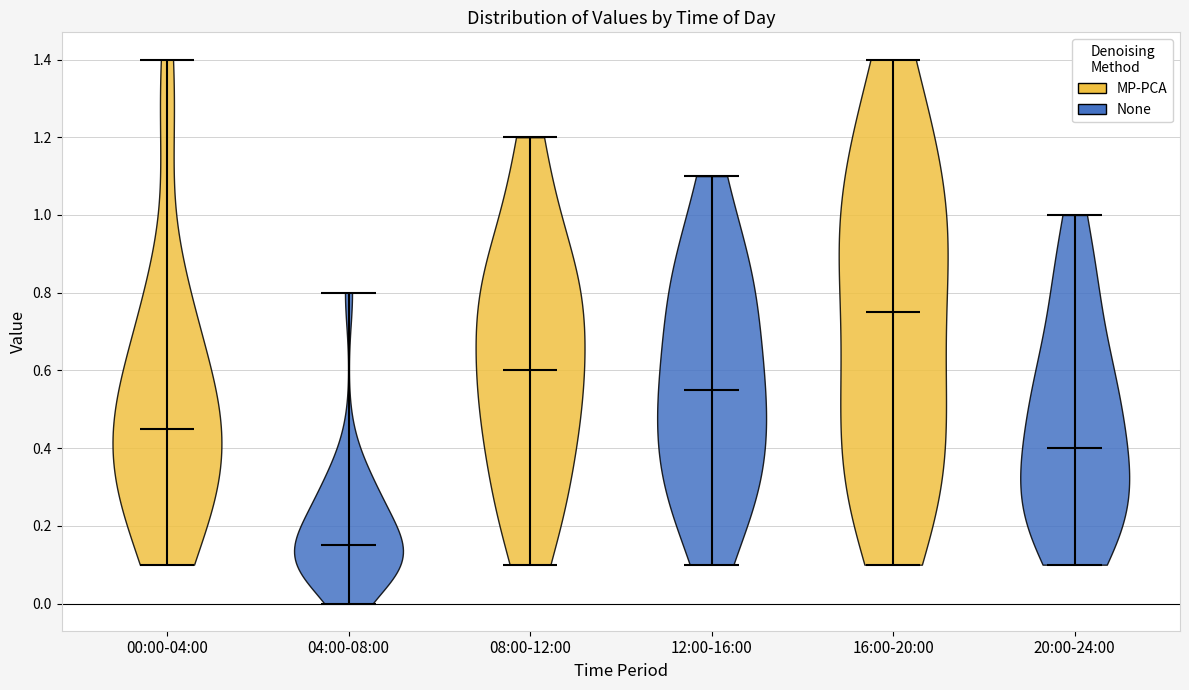

Reading left to right, read every violin against the y-axis: where its median line is, and the lowest and highest points it reaches. The values are not printed on the chart, so give them approximately, as read against the axis.

00:00-04:00: median line 0.46, lowest point 0.10, highest point 1.40
04:00-08:00: median line 0.16, lowest point 0.00, highest point 0.80
08:00-12:00: median line 0.60, lowest point 0.10, highest point 1.20
12:00-16:00: median line 0.56, lowest point 0.10, highest point 1.10
16:00-20:00: median line 0.76, lowest point 0.10, highest point 1.40
20:00-24:00: median line 0.40, lowest point 0.10, highest point 1.00